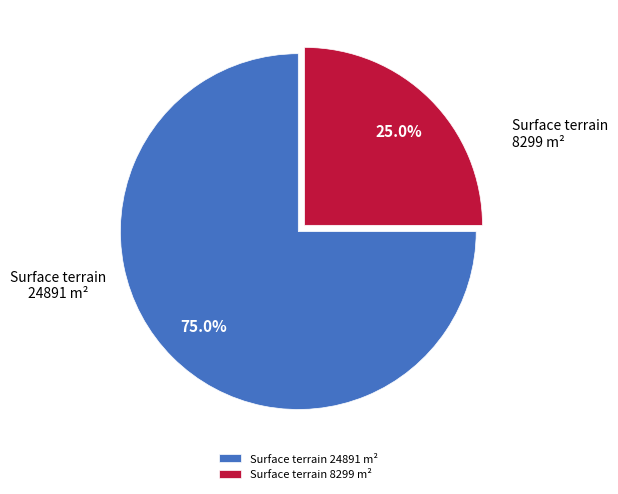

Which has a higher value, Surface terrain 8299 m² or Surface terrain 24891 m²?

Surface terrain 24891 m²